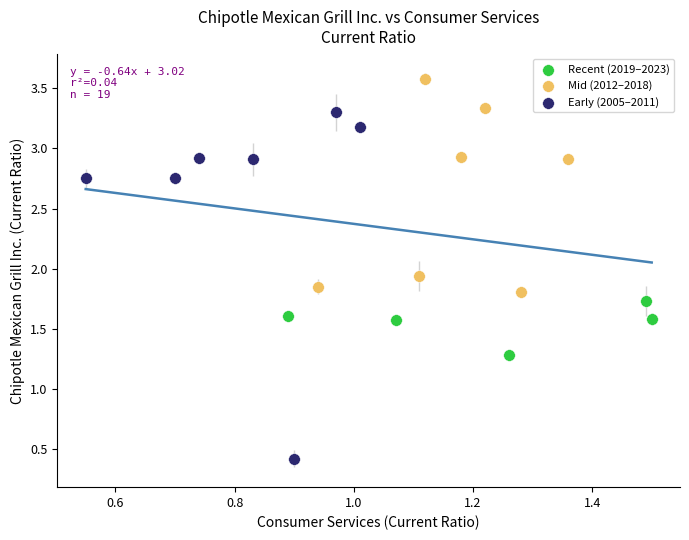

Which series reaches the maximum Y coordinate?

Mid (2012–2018)